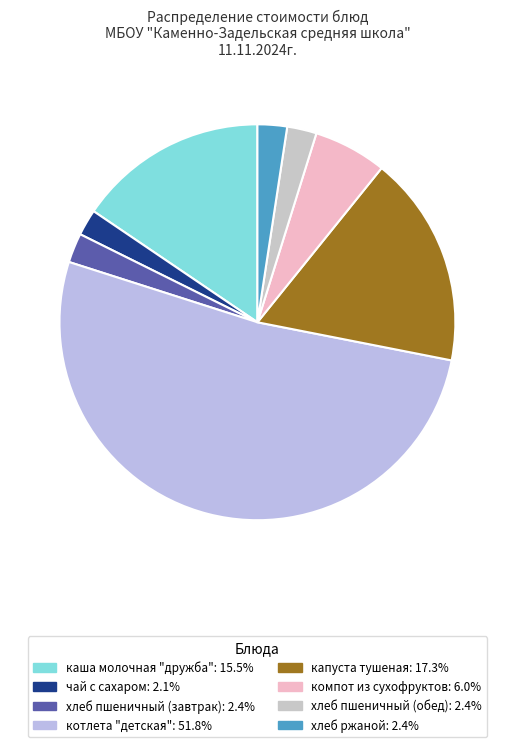

How many segments does this pie chart have?

8